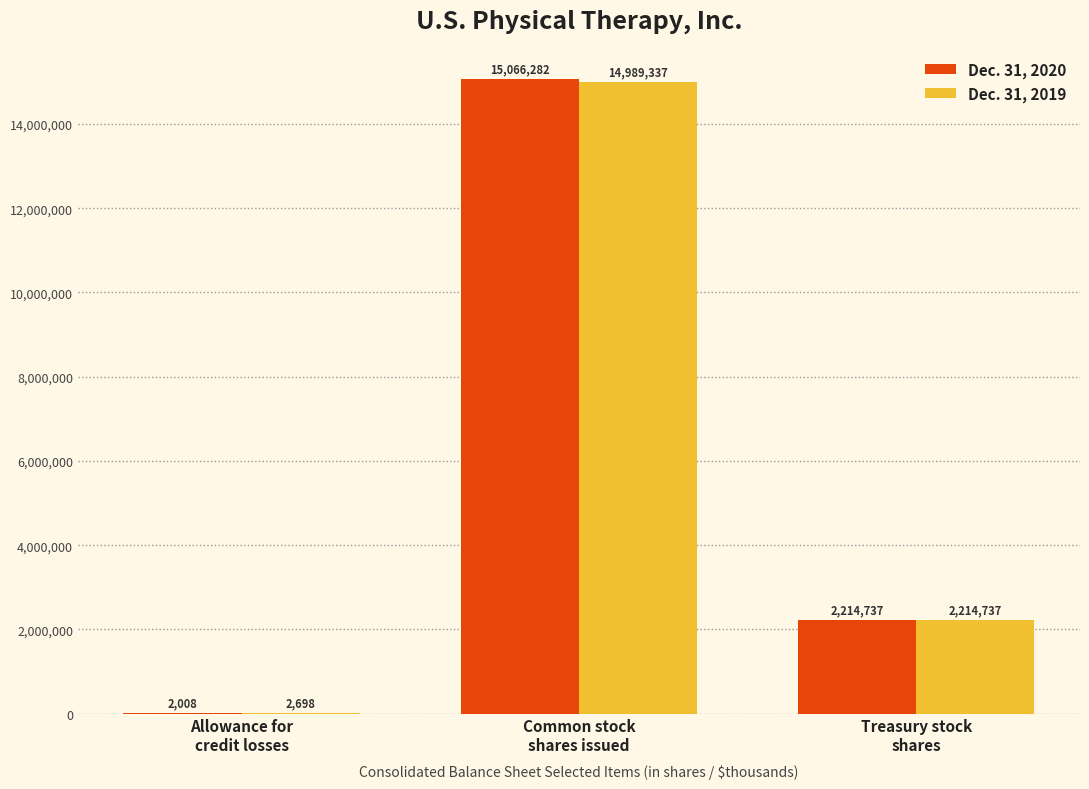

What is the difference between the Dec. 31, 2020 values at Treasury stock
shares and Allowance for
credit losses?

2212729